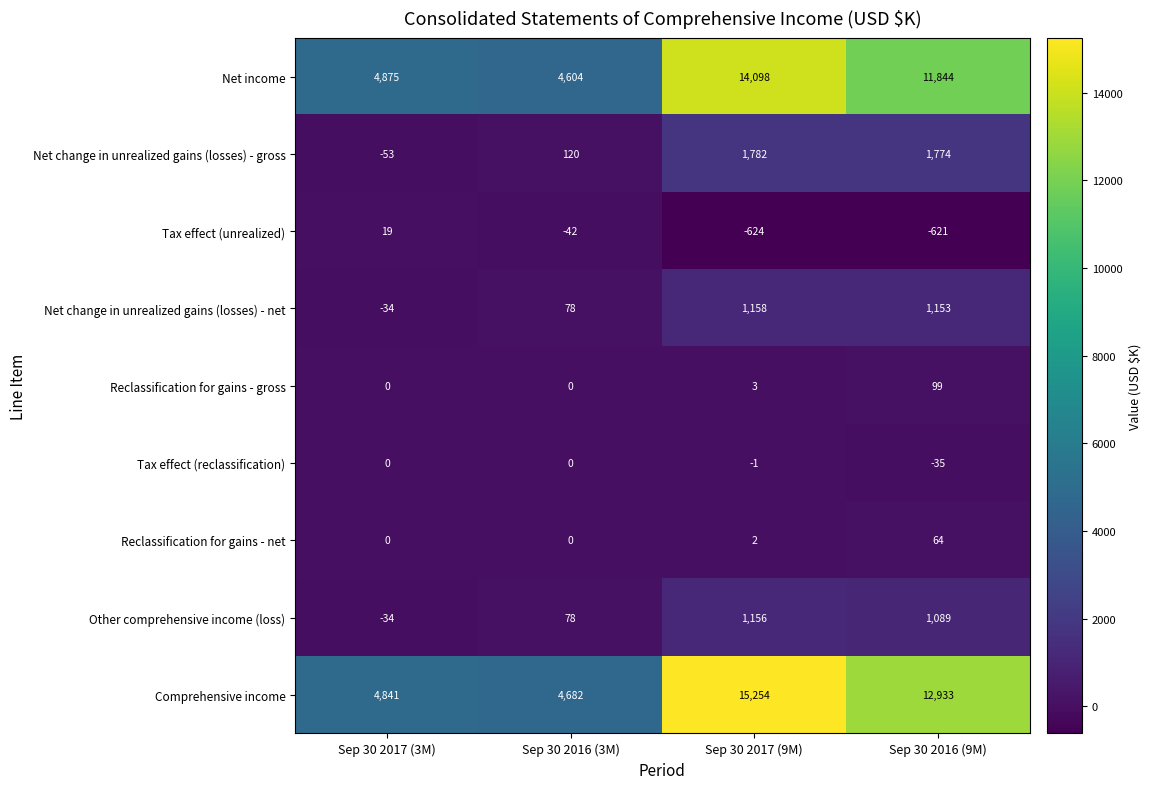

What is the spread (max minus min) of values at Sep 30 2016 (9M)?

13554